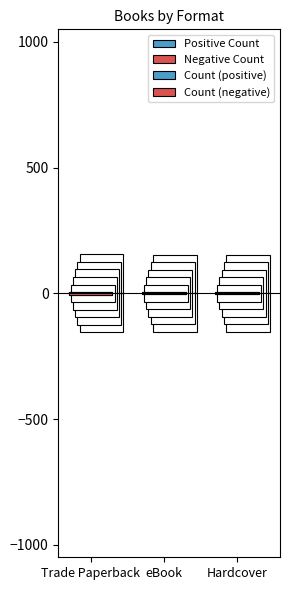

How many groups of bars are there?

3